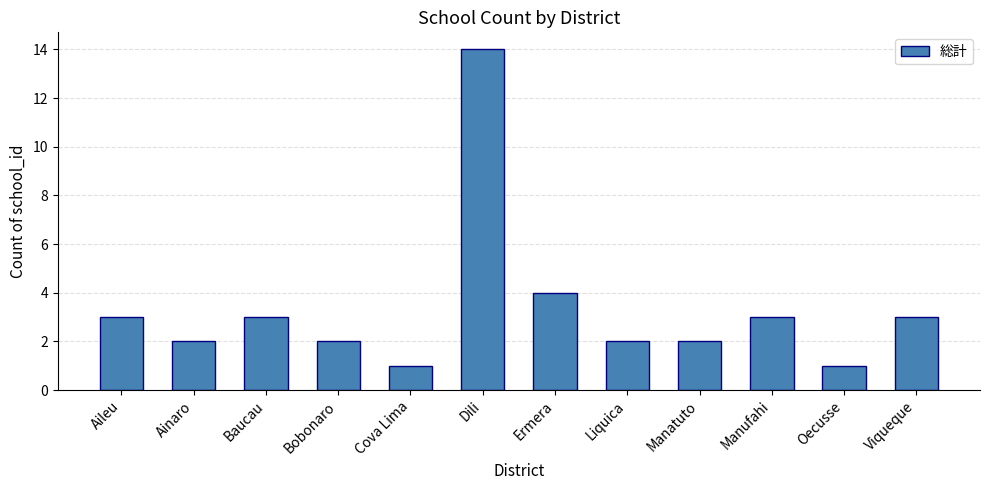

What is the maximum value shown in the chart?

14